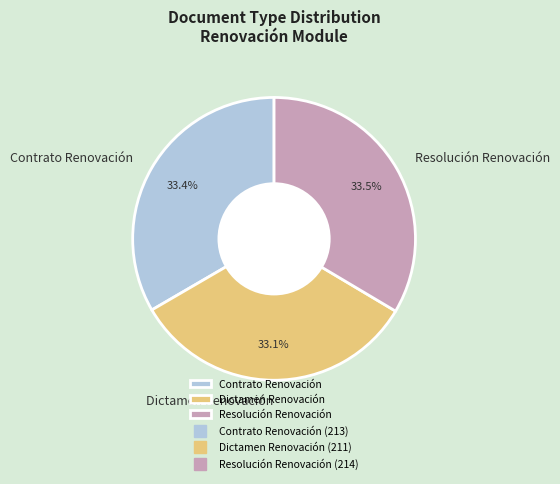

What is the ratio of the value at Resolución Renovación to the value at Contrato Renovación?

1.0